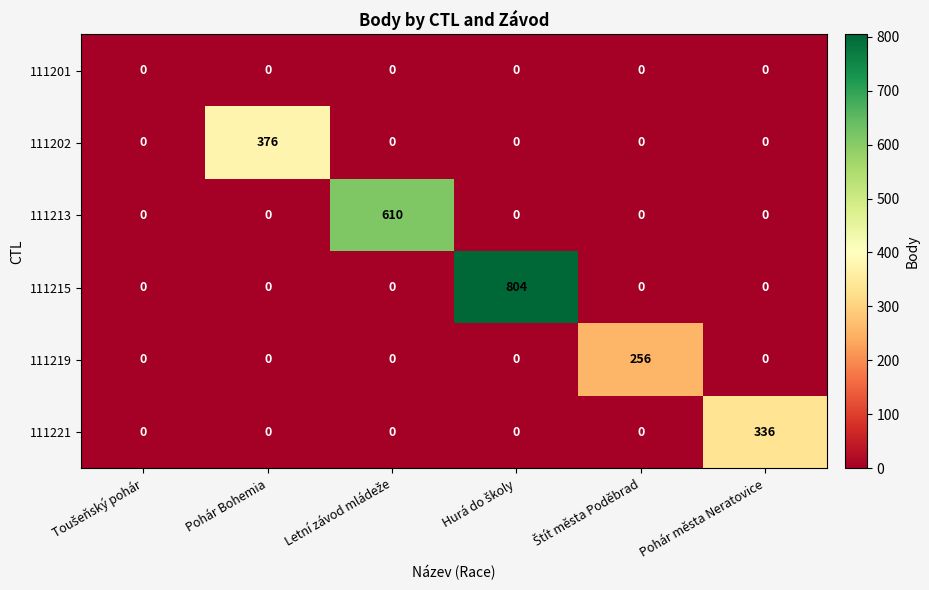

Which series has the largest total across all categories?

111215